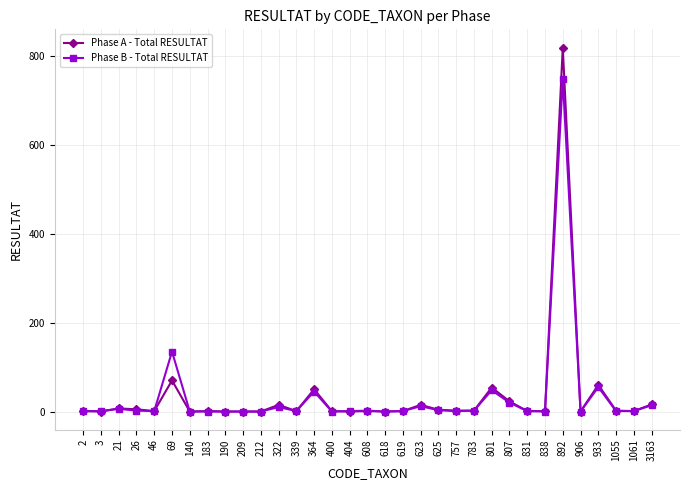

What is the total value across all series at 21?

13